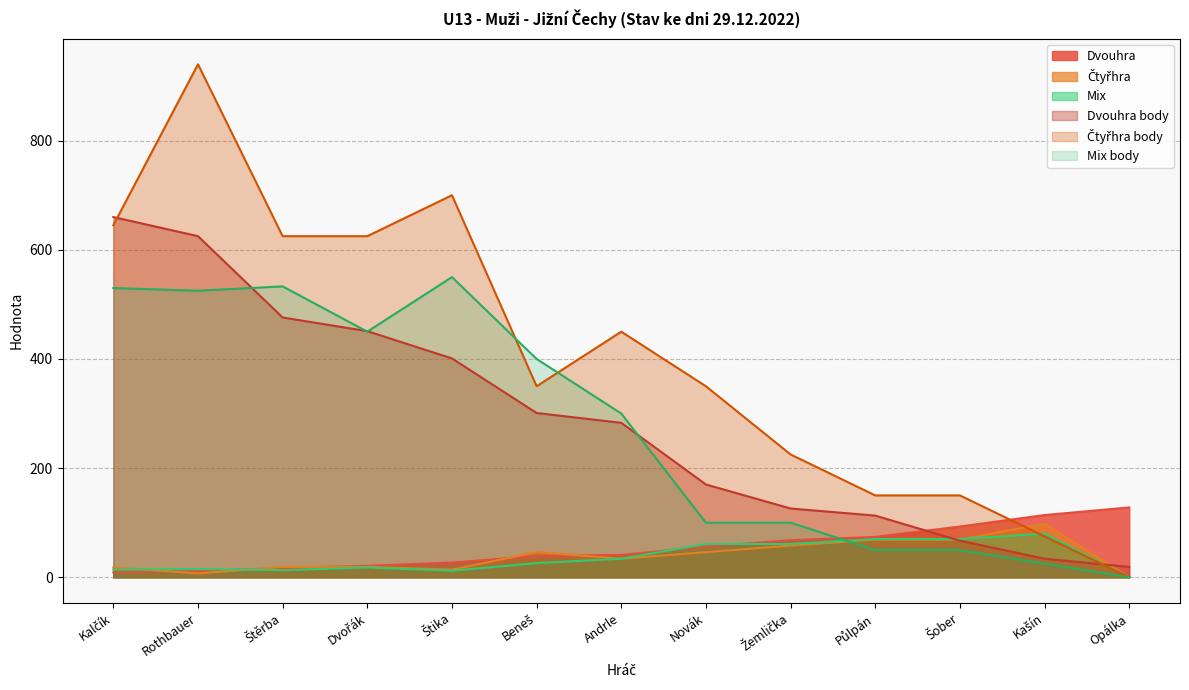

How many times do Čtyřhra body and Dvouhra body cross each other?

2